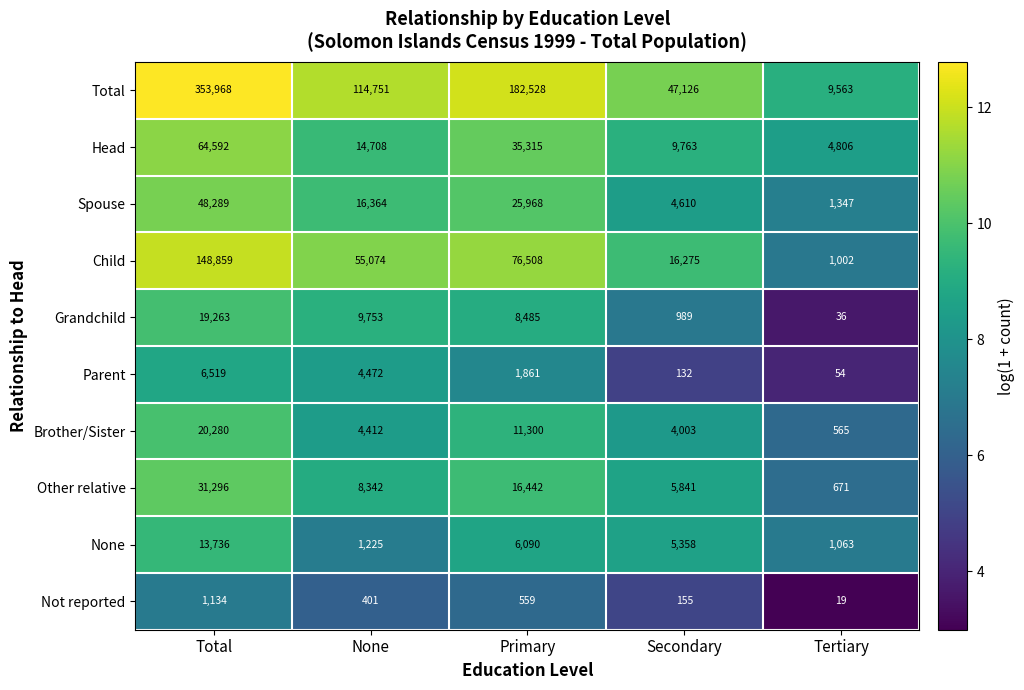

Which series has the largest total across all categories?

Total